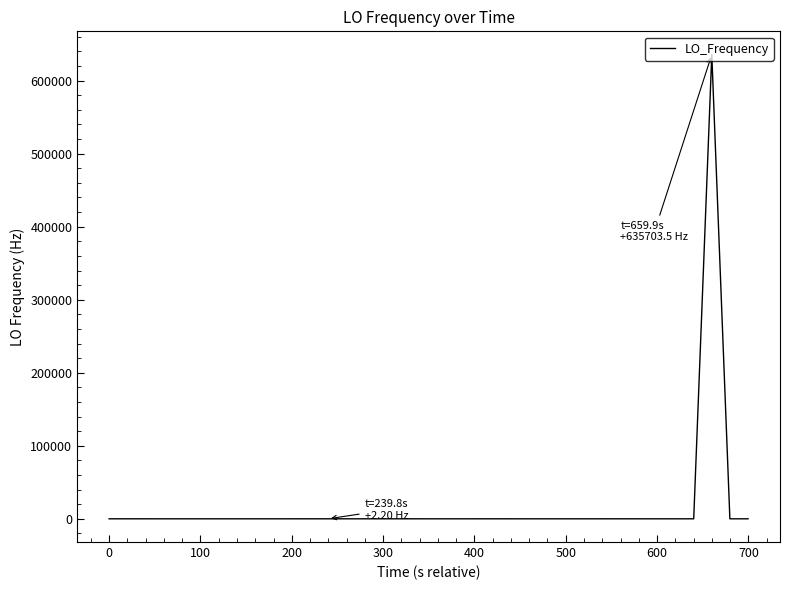

What is the greatest value displayed?

635703.5